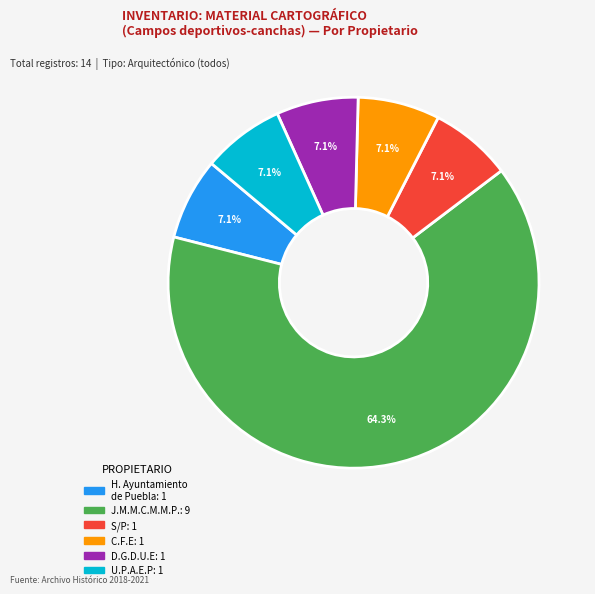

Is there a majority slice in this chart?

Yes